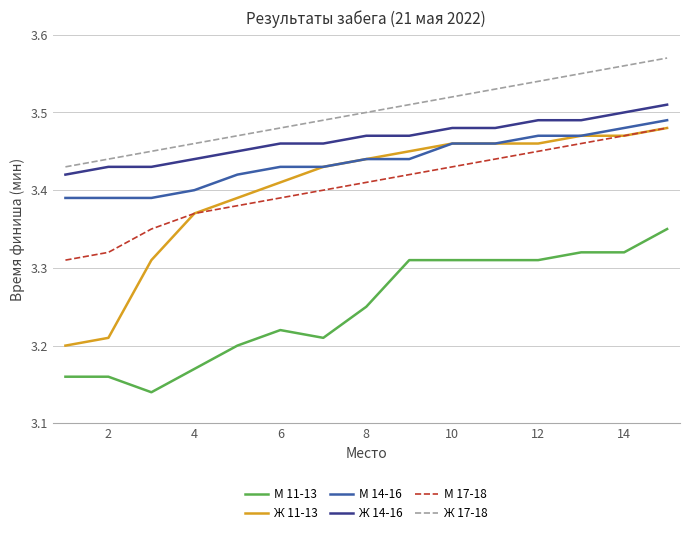

True or false: М 11-13 and Ж 11-13 intersect in this chart.

False